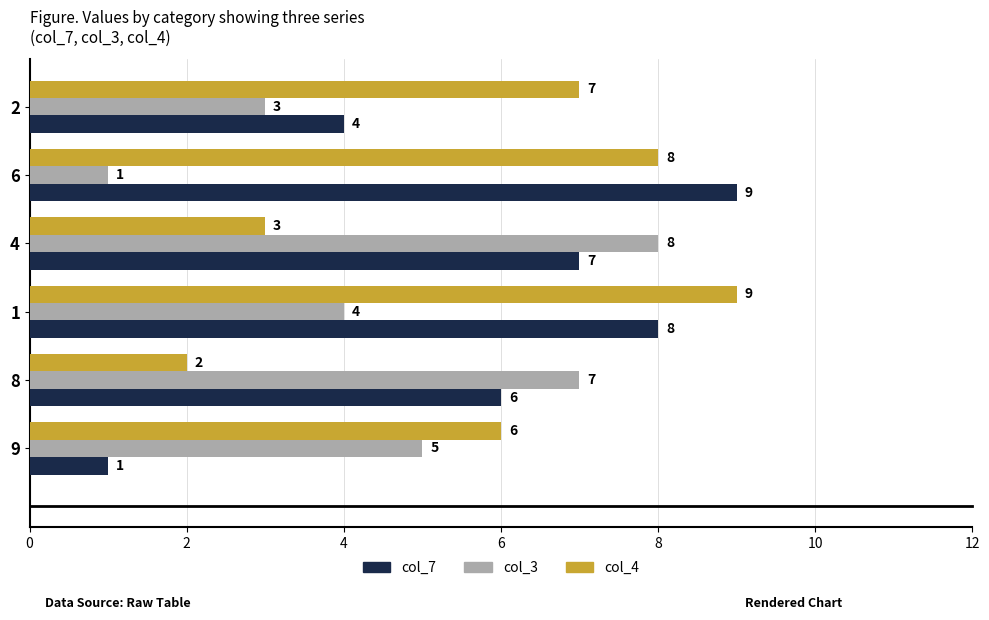

The value of col_7 at 2 is 4. True or false?

True